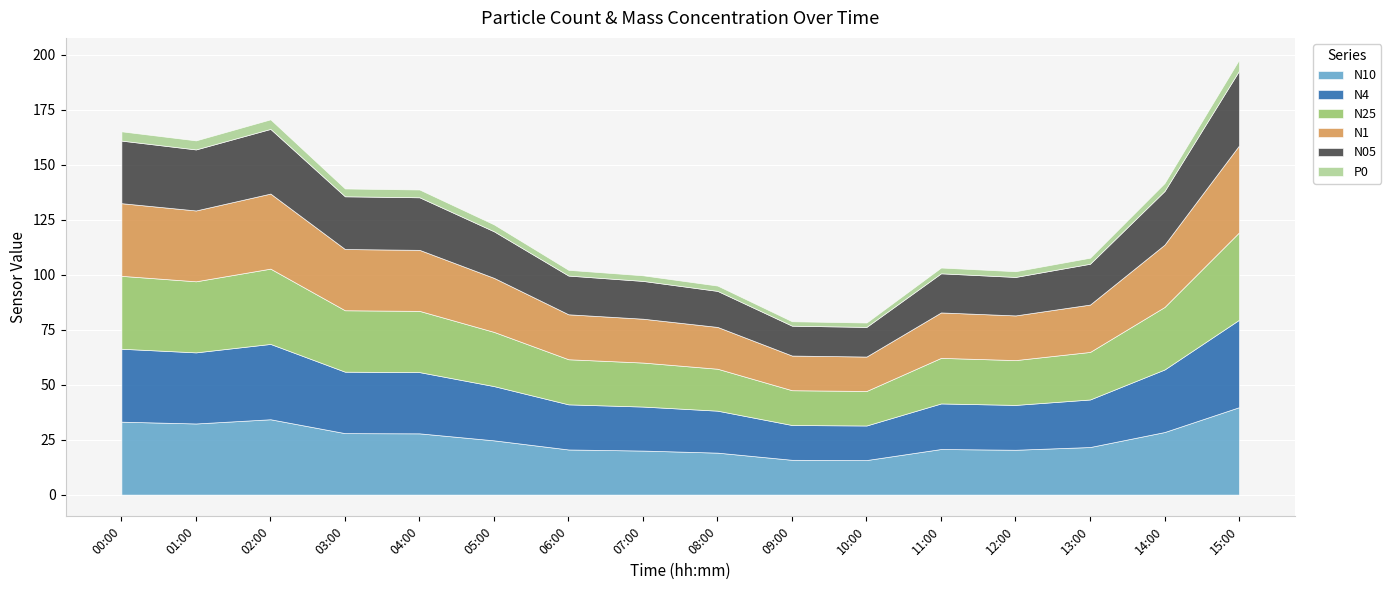

How many values in the N4 series are below 24?

8